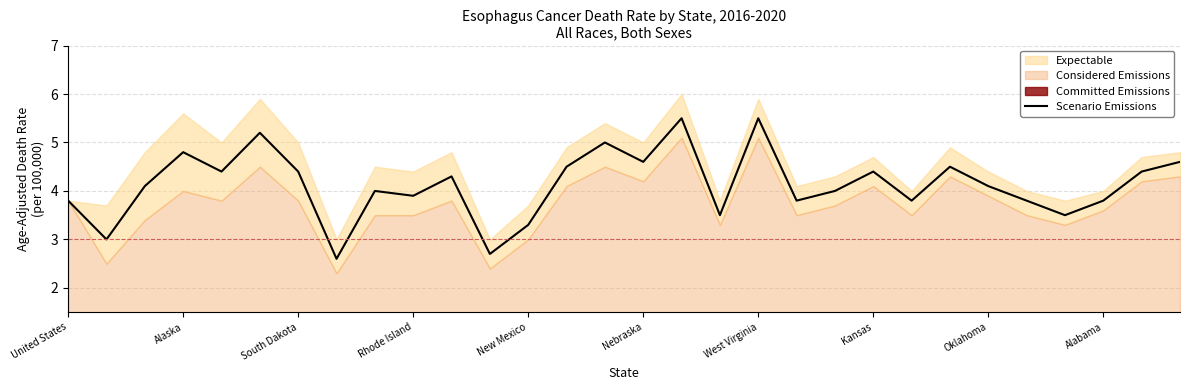

What is the minimum value for Scenario Emissions?

2.6